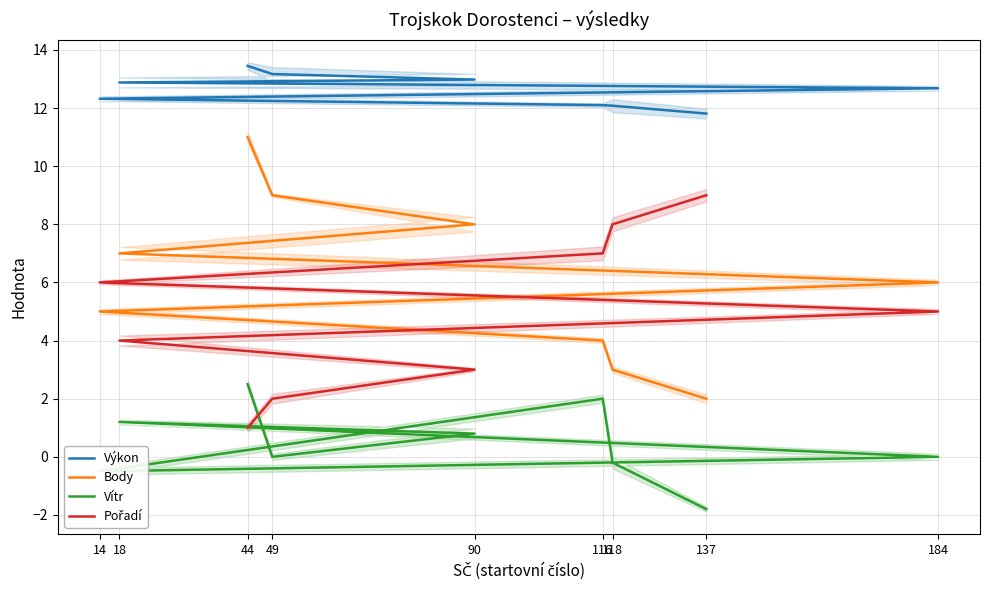

At which category is the sum across all series the highest?

44